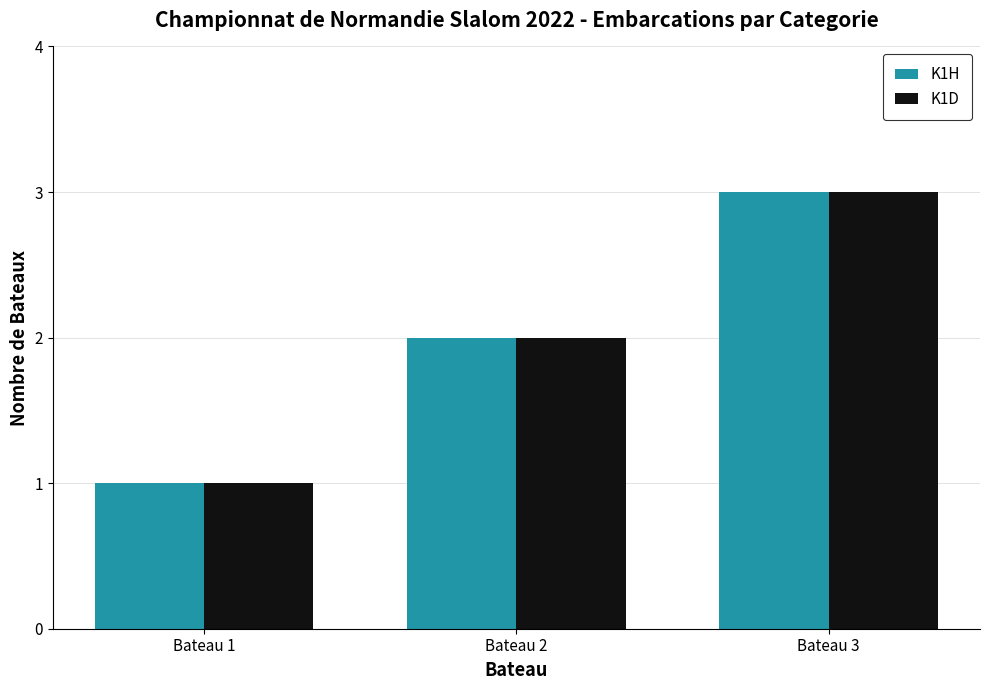

What is the value of the K1D bar at the 1st from the left?

1